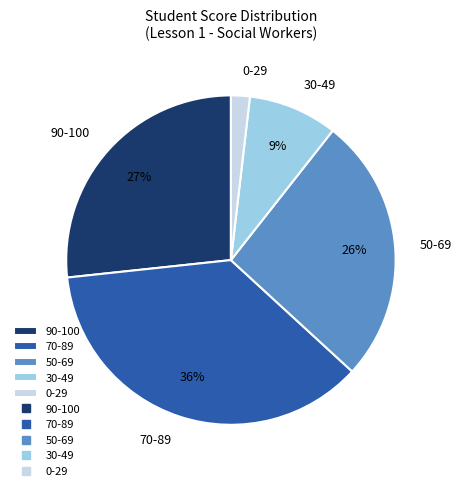

Does any single category account for the majority?

No